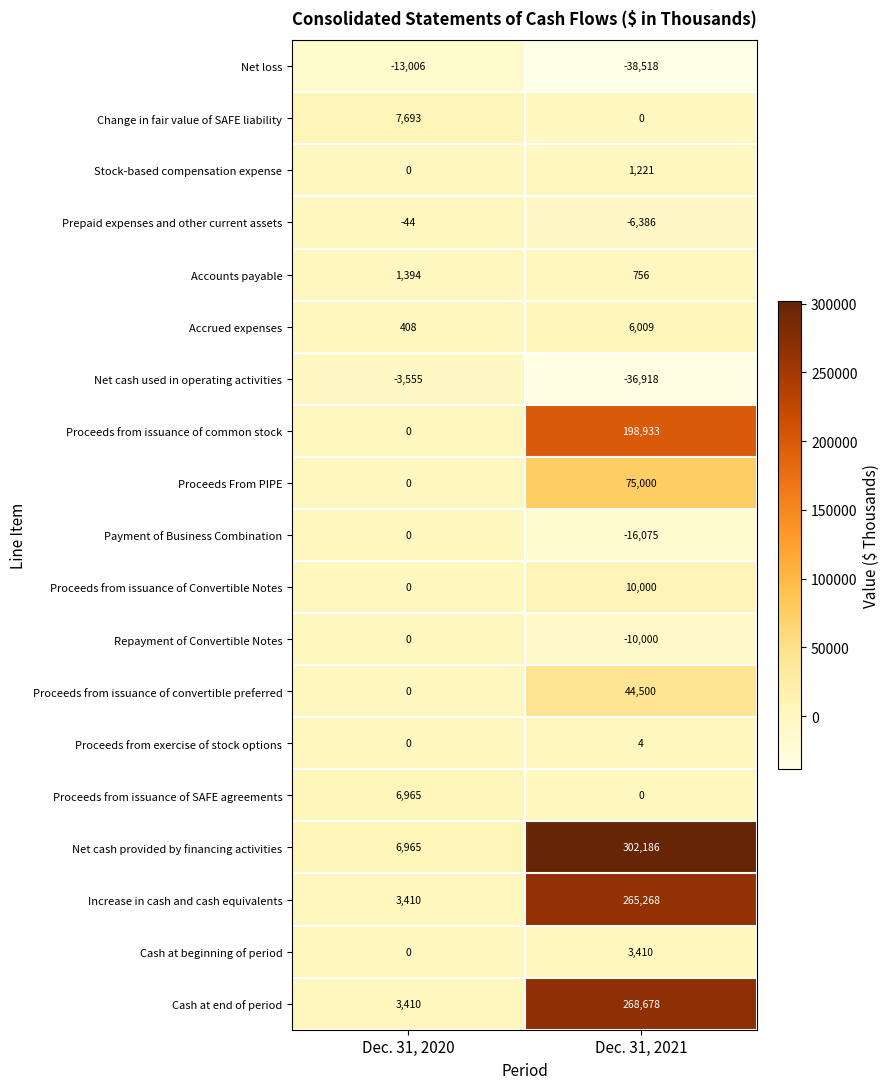

What is the total value across all series at Dec. 31, 2020?

13640